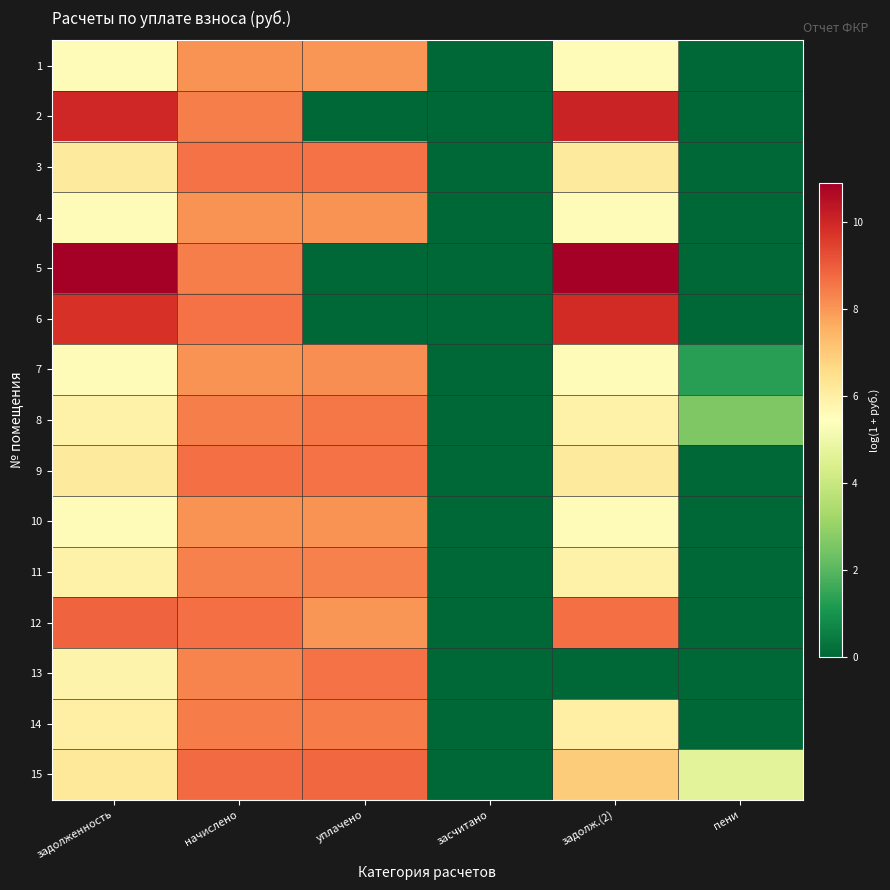

Rank the series by their maximum value, from highest to lowest.

5, 2, 6, 12, 15, 9, 3, 13, 8, 14, 11, 7, 10, 4, 1